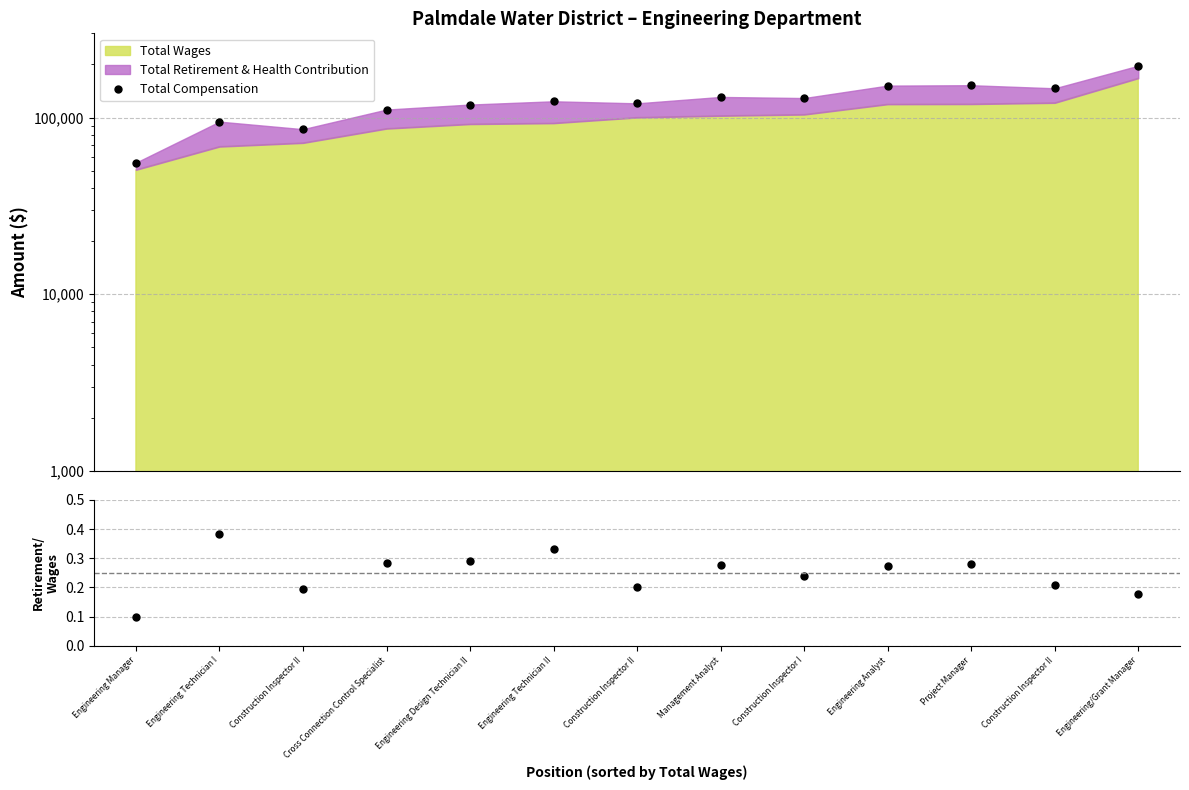

True or false: Total Compensation and Retirement/Wages cross at least once.

False